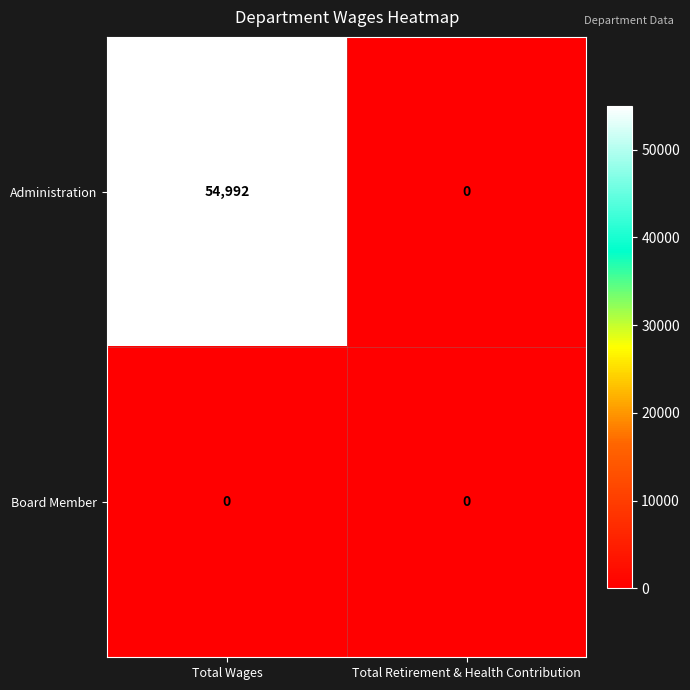

At how many categories does at least one series exceed 6672?

1